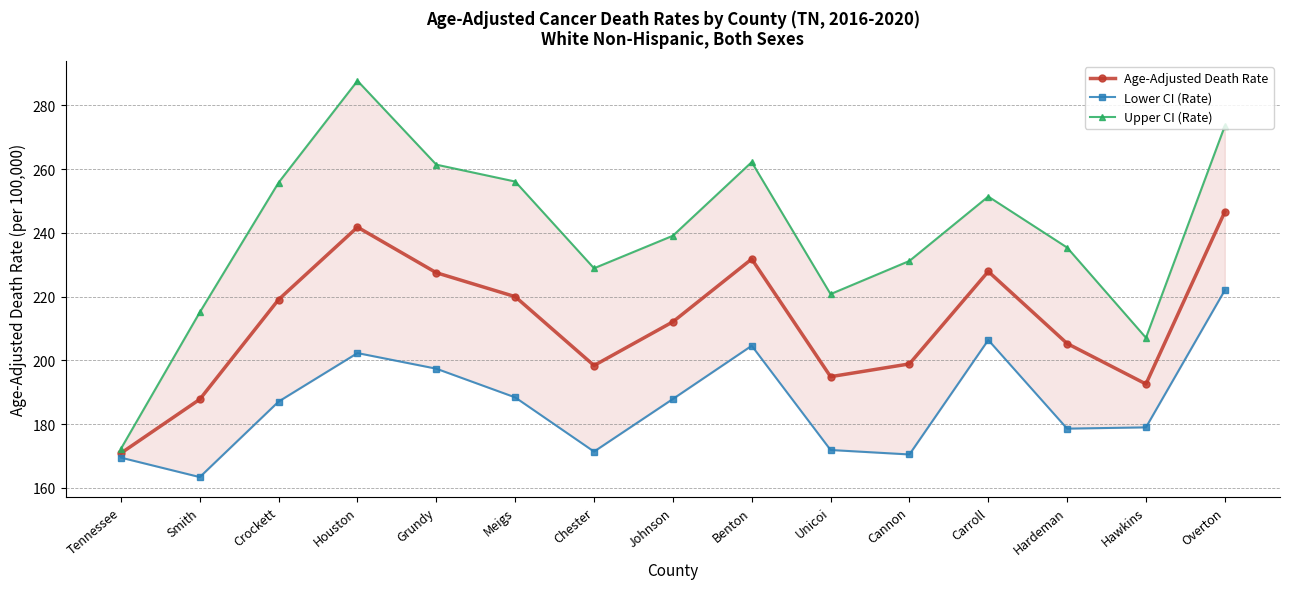

Reading left to right, transcribe all the data shown in this chart.

Age-Adjusted Death Rate: 170.9	187.8	219.1	241.8	227.5	220.0	198.4	212.1	231.8	194.9	198.9	227.9	205.3	192.6	246.6
Lower CI (Rate): 169.5	163.4	187.1	202.3	197.4	188.4	171.4	187.9	204.6	171.9	170.5	206.4	178.6	179.0	222.0
Upper CI (Rate): 172.3	215.1	255.8	287.7	261.4	256.1	228.9	239.1	262.2	220.8	231.2	251.4	235.4	207.1	273.5